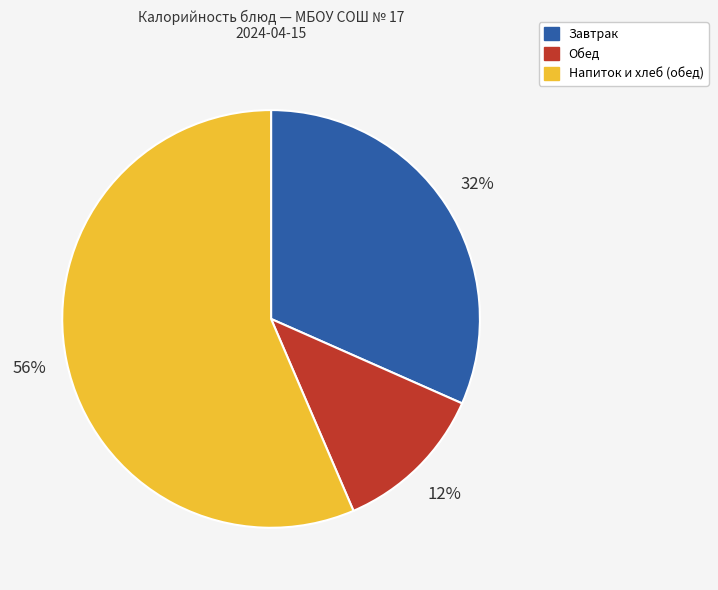

To the nearest percent, what is the average slice percentage?

33%